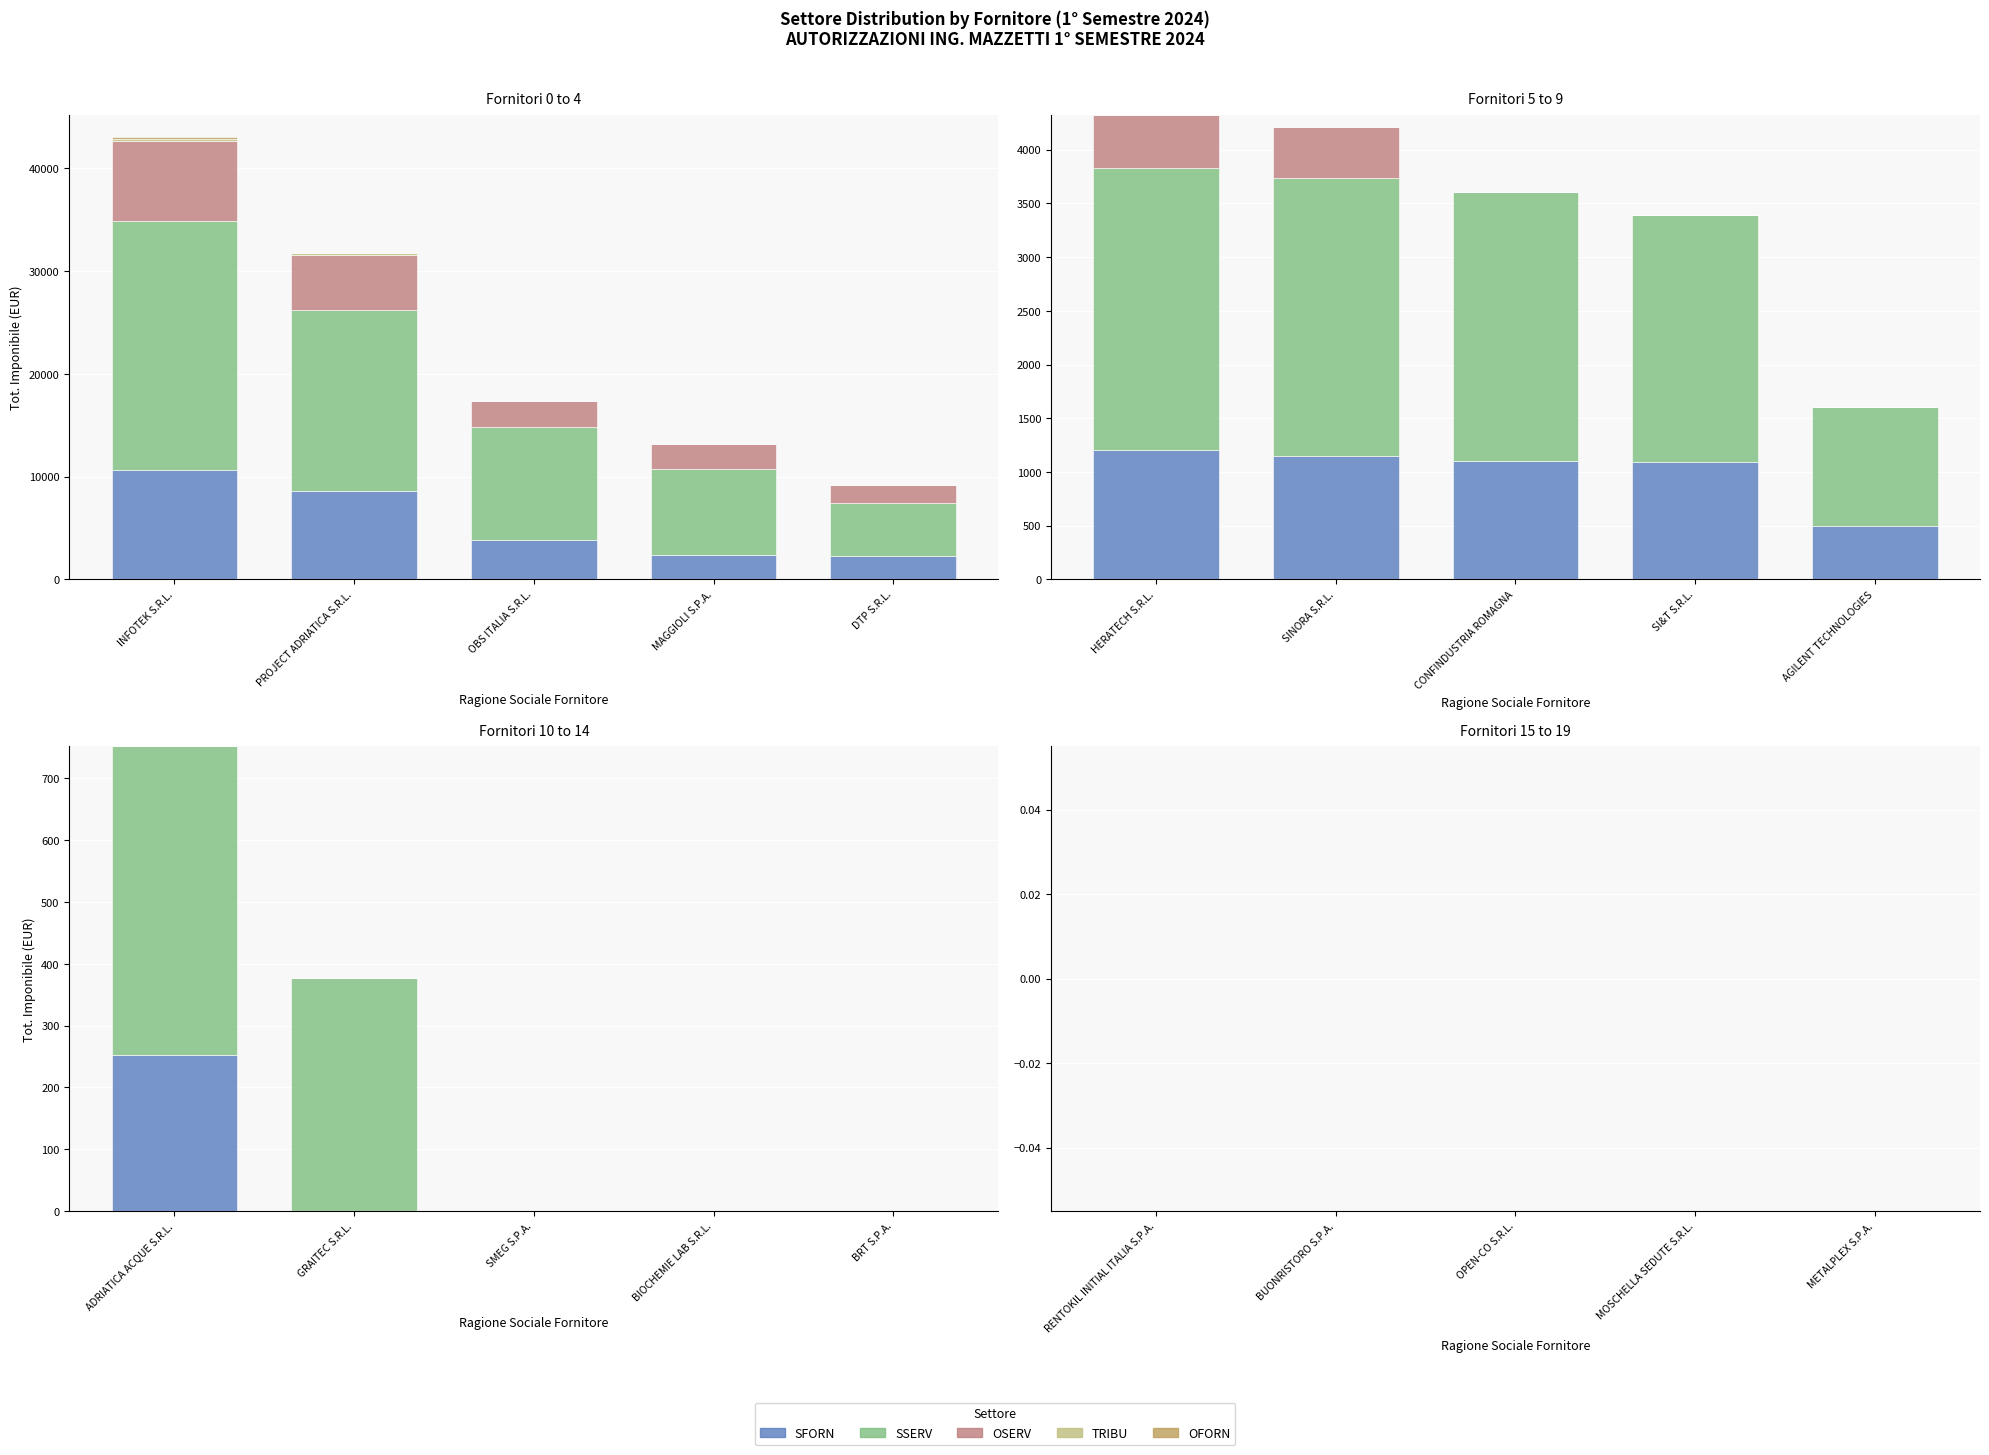

Reading left to right, list all the values displayed in this chart.

SFORN: 10660.0	8559.0	3838.0	2352.0	2258.0	1200.0	1150.4	1105.4	1090.0	500.0	252.0	0.0	0.0	0.0	0.0	0.0	0.0	0.0	0.0	0.0
SSERV: 24244.5	17650.0	11000.0	8400.0	5200.0	2626.4	2584.0	2500.0	2302.0	1102.0	500.0	376.2	0.0	0.0	0.0	0.0	0.0	0.0	0.0	0.0
OSERV: 7758.4	5400.0	2500.0	2384.0	1680.0	500.0	475.0	0.0	0.0	0.0	0.0	0.0	0.0	0.0	0.0	0.0	0.0	0.0	0.0	0.0
TRIBU: 216.0	116.0	0.0	0.0	0.0	0.0	0.0	0.0	0.0	0.0	0.0	0.0	0.0	0.0	0.0	0.0	0.0	0.0	0.0	0.0
OFORN: 200.0	0.0	0.0	0.0	0.0	0.0	0.0	0.0	0.0	0.0	0.0	0.0	0.0	0.0	0.0	0.0	0.0	0.0	0.0	0.0